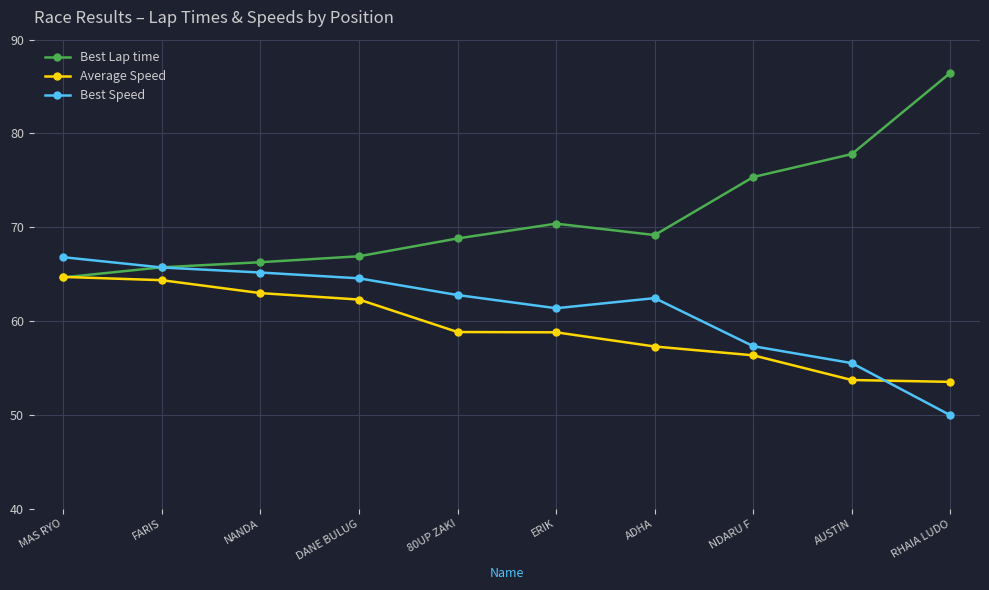

List the series in order of their overall mean, lowest first.

Average Speed, Best Speed, Best Lap time